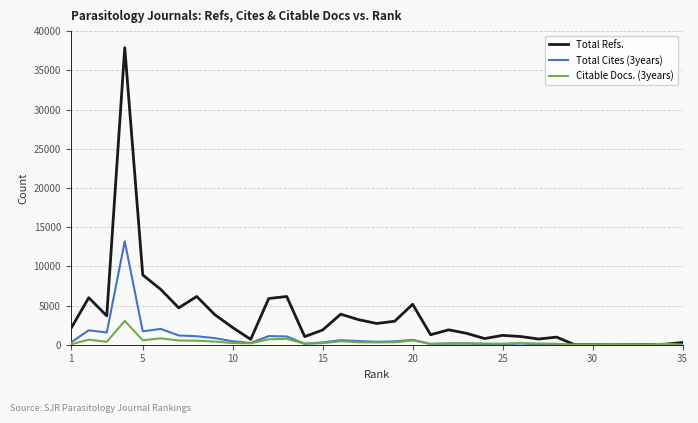

Rank the series by their maximum value, from lowest to highest.

Citable Docs. (3years), Total Cites (3years), Total Refs.